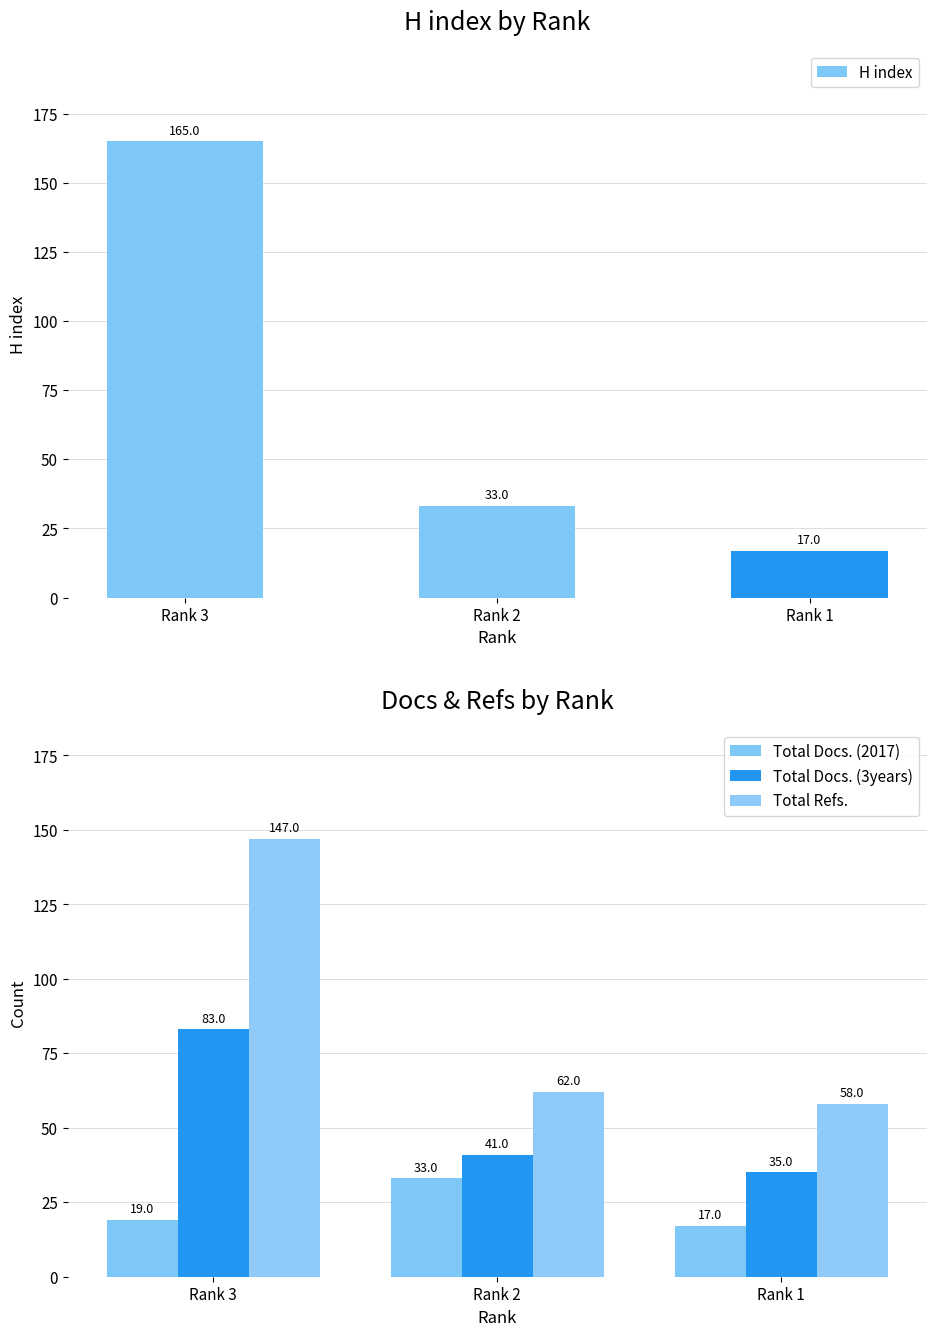

What is the difference between the maximum and minimum values in the H index series?

148